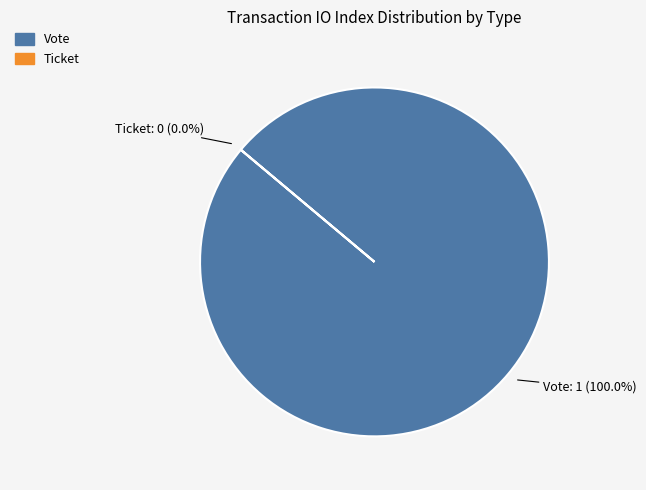

To the nearest percent, what is the average slice percentage?

50%